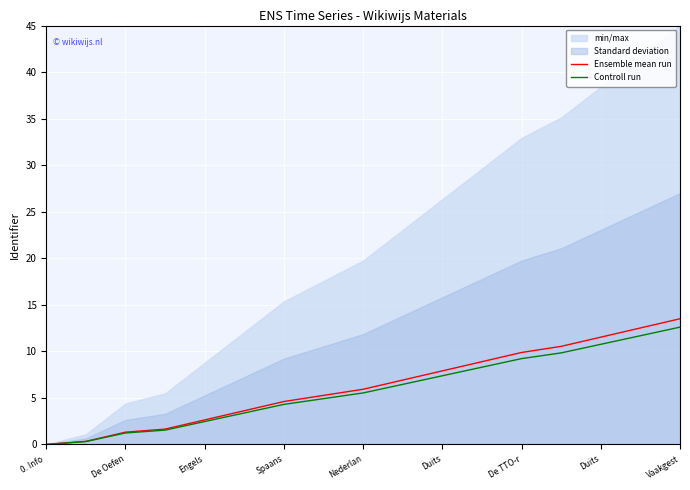

True or false: Ensemble mean run and Controll run intersect in this chart.

False